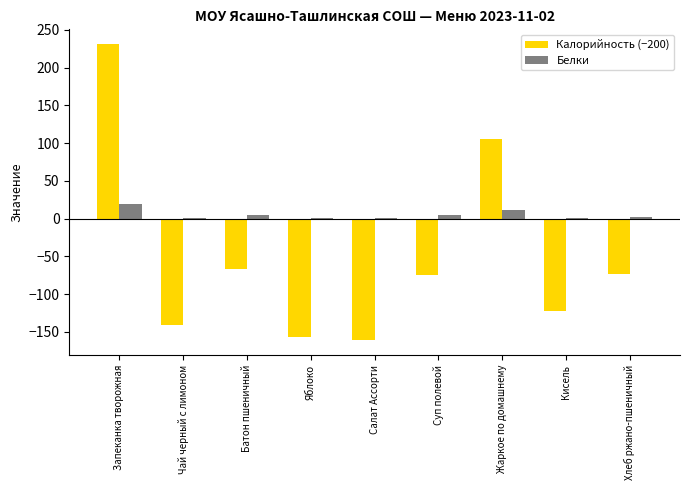

Which category has the highest value across all series?

Запеканка творожная